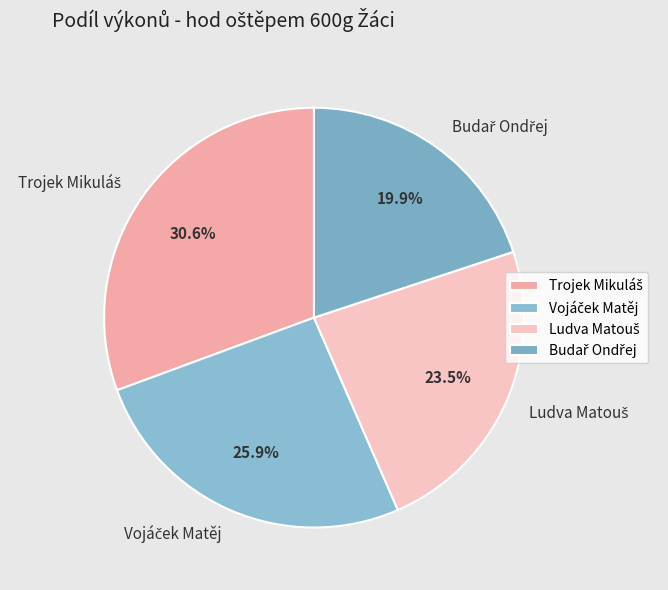

Is there any slice that represents more than half of the pie?

No